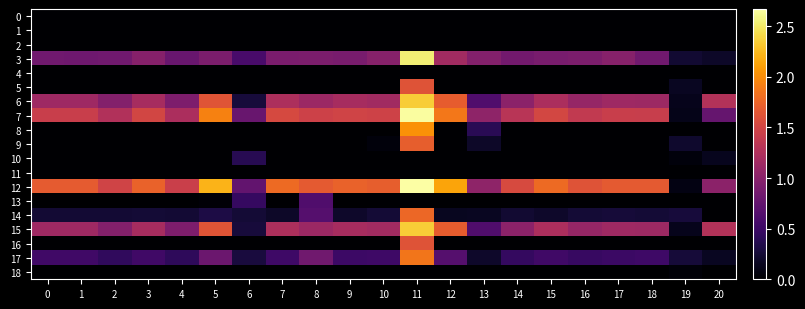

Reading right to left, list all the values displayed in this chart.

0: 20=0.0	19=0.0	18=0.0	17=0.0	16=0.0	15=0.0	14=0.0	13=0.0	12=0.0	11=0.0	10=0.0	9=0.0	8=0.0	7=0.0	6=0.0	5=0.0	4=0.0	3=0.0	2=0.0	1=0.0	0=0.0
1: 20=0.0	19=0.0	18=0.0	17=0.0	16=0.0	15=0.0	14=0.0	13=0.0	12=0.0	11=0.0	10=0.0	9=0.0	8=0.0	7=0.0	6=0.0	5=0.0	4=0.0	3=0.0	2=0.0	1=0.0	0=0.0
2: 20=0.0	19=0.0	18=0.0	17=0.0	16=0.0	15=0.0	14=0.0	13=0.0	12=0.0	11=0.0	10=0.0	9=0.0	8=0.0	7=0.0	6=0.0	5=0.0	4=0.0	3=0.0	2=0.0	1=0.0	0=0.0
3: 20=0.2	19=0.2	18=0.8	17=1.0	16=0.9	15=0.9	14=0.9	13=1.0	12=1.2	11=2.5	10=1.0	9=0.9	8=0.9	7=0.9	6=0.6	5=0.9	4=0.8	3=1.0	2=0.8	1=0.8	0=0.8
4: 20=0.0	19=0.0	18=0.0	17=0.0	16=0.0	15=0.0	14=0.0	13=0.0	12=0.0	11=0.0	10=0.0	9=0.0	8=0.0	7=0.0	6=0.0	5=0.0	4=0.0	3=0.0	2=0.0	1=0.0	0=0.0
5: 20=0.0	19=0.2	18=0.0	17=0.0	16=0.0	15=0.0	14=0.0	13=0.0	12=0.0	11=1.6	10=0.0	9=0.0	8=0.0	7=0.0	6=0.0	5=0.0	4=0.0	3=0.0	2=0.0	1=0.0	0=0.0
6: 20=1.3	19=0.1	18=1.1	17=1.1	16=1.1	15=1.2	14=1.0	13=0.6	12=1.7	11=2.3	10=1.2	9=1.2	8=1.1	7=1.2	6=0.3	5=1.6	4=0.9	3=1.2	2=1.0	1=1.1	0=1.1
7: 20=0.8	19=0.1	18=1.4	17=1.4	16=1.4	15=1.5	14=1.3	13=1.0	12=1.9	11=2.7	10=1.5	9=1.5	8=1.5	7=1.5	6=0.8	5=1.9	4=1.2	3=1.5	2=1.3	1=1.4	0=1.4
8: 20=0.0	19=0.0	18=0.0	17=0.0	16=0.0	15=0.0	14=0.0	13=0.4	12=0.0	11=2.0	10=0.0	9=0.0	8=0.0	7=0.0	6=0.0	5=0.0	4=0.0	3=0.0	2=0.0	1=0.0	0=0.0
9: 20=0.0	19=0.2	18=0.0	17=0.0	16=0.0	15=0.0	14=0.0	13=0.2	12=0.0	11=1.7	10=0.1	9=0.0	8=0.0	7=0.0	6=0.0	5=0.0	4=0.0	3=0.0	2=0.0	1=0.0	0=0.0
10: 20=0.1	19=0.1	18=0.0	17=0.0	16=0.0	15=0.0	14=0.0	13=0.0	12=0.0	11=0.0	10=0.0	9=0.0	8=0.0	7=0.0	6=0.4	5=0.0	4=0.0	3=0.0	2=0.0	1=0.0	0=0.0
11: 20=0.0	19=0.0	18=0.0	17=0.0	16=0.0	15=0.0	14=0.0	13=0.0	12=0.0	11=0.0	10=0.0	9=0.0	8=0.0	7=0.0	6=0.0	5=0.0	4=0.0	3=0.0	2=0.0	1=0.0	0=0.0
12: 20=1.0	19=0.1	18=1.7	17=1.7	16=1.6	15=1.8	14=1.6	13=1.0	12=2.1	11=2.7	10=1.7	9=1.7	8=1.7	7=1.8	6=0.7	5=2.2	4=1.4	3=1.7	2=1.5	1=1.7	0=1.7
13: 20=0.0	19=0.0	18=0.0	17=0.0	16=0.0	15=0.0	14=0.0	13=0.0	12=0.0	11=0.0	10=0.0	9=0.0	8=0.6	7=0.0	6=0.5	5=0.0	4=0.0	3=0.0	2=0.0	1=0.0	0=0.0
14: 20=0.0	19=0.3	18=0.3	17=0.3	16=0.3	15=0.2	14=0.2	13=0.2	12=0.1	11=1.8	10=0.3	9=0.2	8=0.7	7=0.2	6=0.3	5=0.3	4=0.2	3=0.3	2=0.2	1=0.2	0=0.2
15: 20=1.3	19=0.1	18=1.1	17=1.1	16=1.1	15=1.2	14=1.0	13=0.6	12=1.7	11=2.3	10=1.2	9=1.2	8=1.1	7=1.2	6=0.3	5=1.6	4=0.9	3=1.2	2=1.0	1=1.1	0=1.1
16: 20=0.0	19=0.0	18=0.0	17=0.0	16=0.0	15=0.0	14=0.0	13=0.0	12=0.0	11=1.6	10=0.0	9=0.0	8=0.0	7=0.0	6=0.0	5=0.0	4=0.0	3=0.0	2=0.0	1=0.0	0=0.0
17: 20=0.2	19=0.3	18=0.5	17=0.5	16=0.5	15=0.5	14=0.5	13=0.2	12=0.7	11=1.9	10=0.5	9=0.5	8=0.8	7=0.5	6=0.3	5=0.8	4=0.4	3=0.5	2=0.4	1=0.5	0=0.5
18: 20=0.0	19=0.0	18=0.0	17=0.0	16=0.0	15=0.0	14=0.0	13=0.0	12=0.0	11=0.0	10=0.0	9=0.0	8=0.0	7=0.0	6=0.0	5=0.0	4=0.0	3=0.0	2=0.0	1=0.0	0=0.0